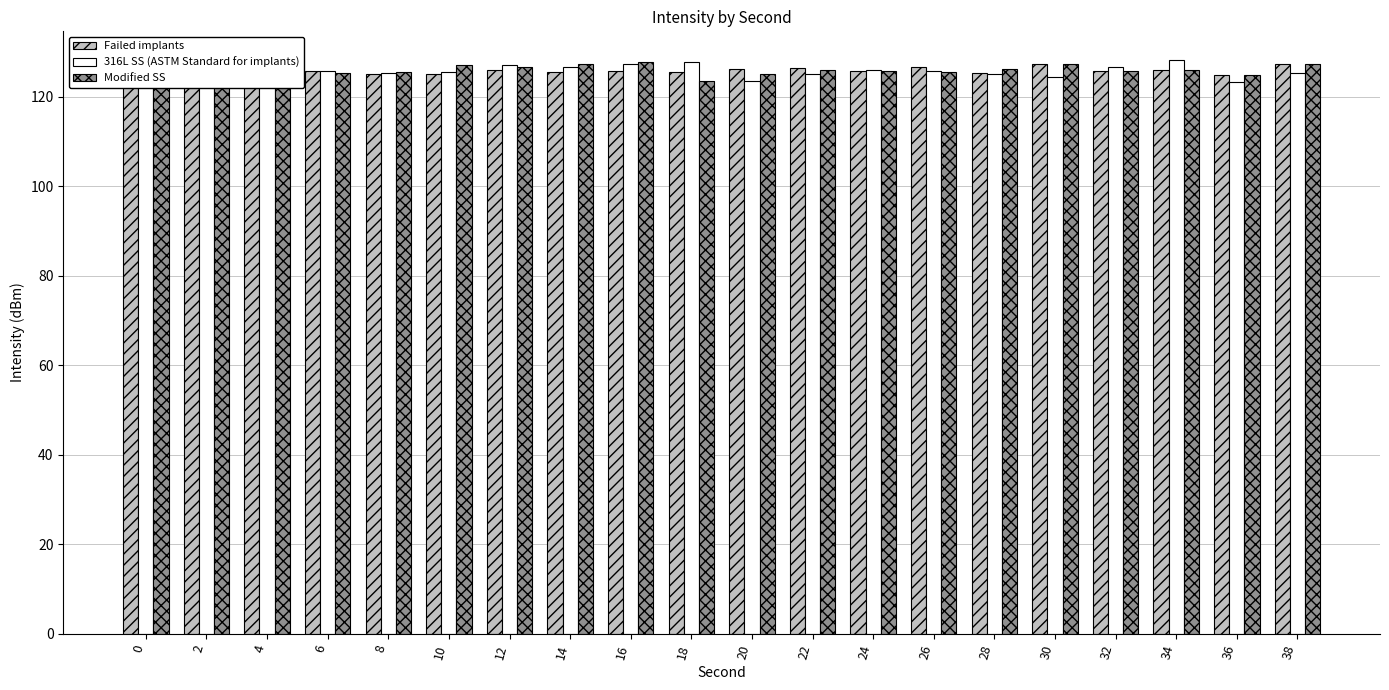

Between 2 and 16, which series saw the biggest shift?

316L SS (ASTM Standard for implants)